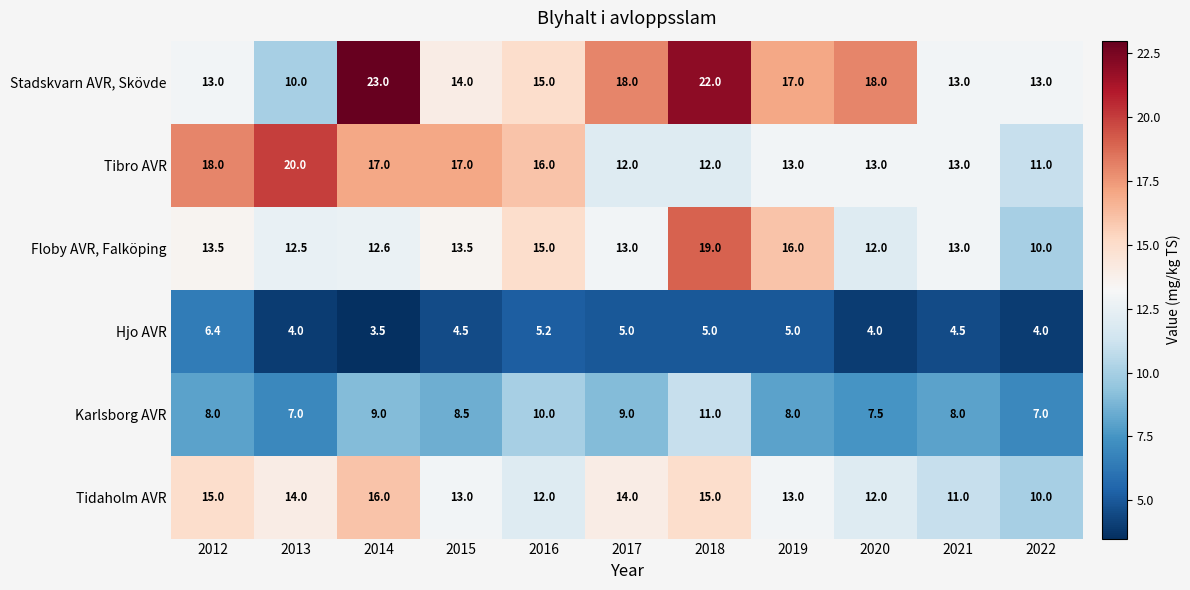

Which series has the largest range (max minus min)?

Stadskvarn AVR, Skövde